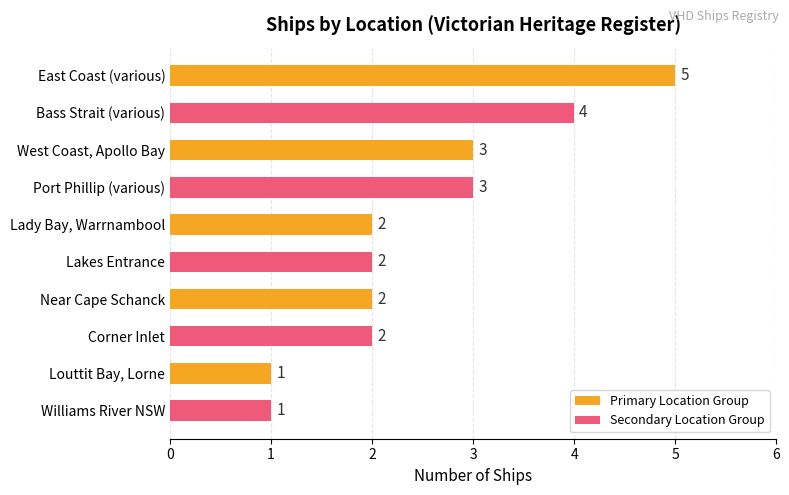

The value at West Coast, Apollo Bay is 3. True or false?

True